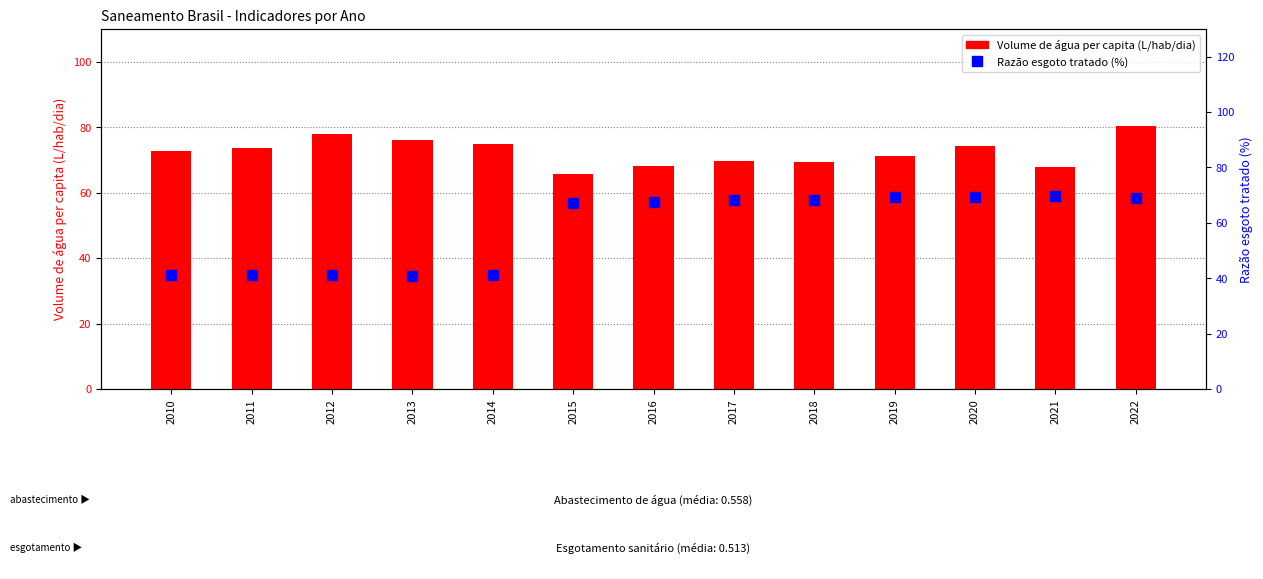

At which label does Volume de água per capita (L/hab/dia) first exceed 72?

2010